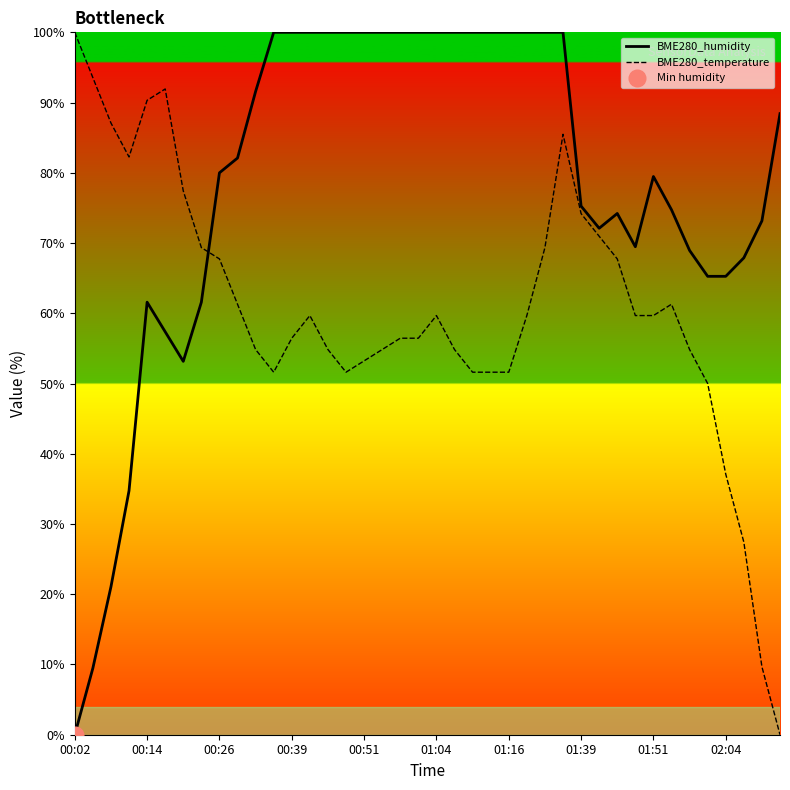

After their last crossing, which series has the higher values: BME280_humidity or BME280_temperature?

BME280_humidity